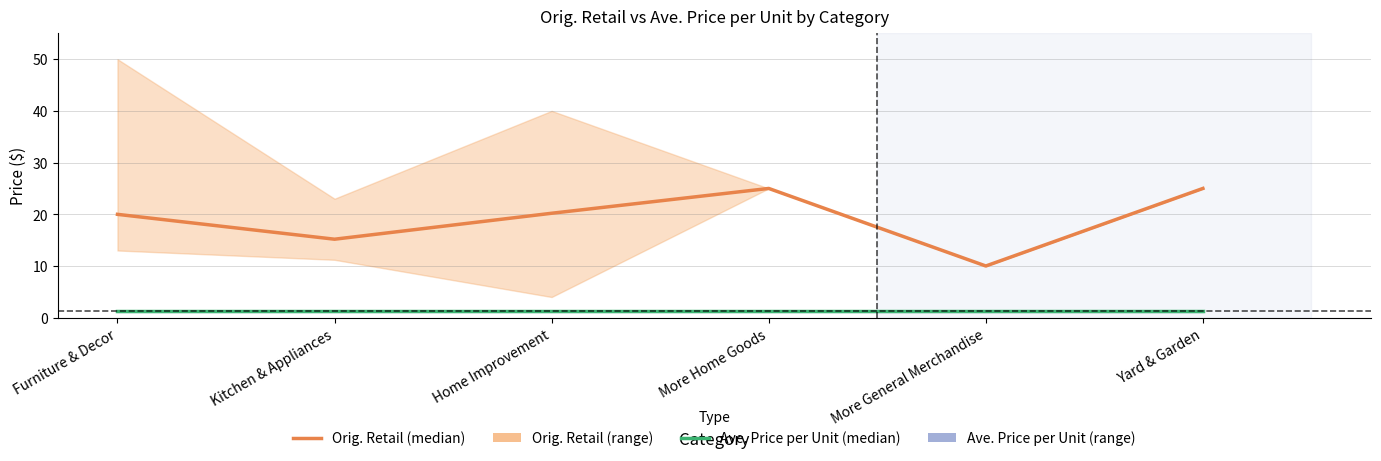

Between Yard & Garden and More Home Goods, which is larger?

Yard & Garden